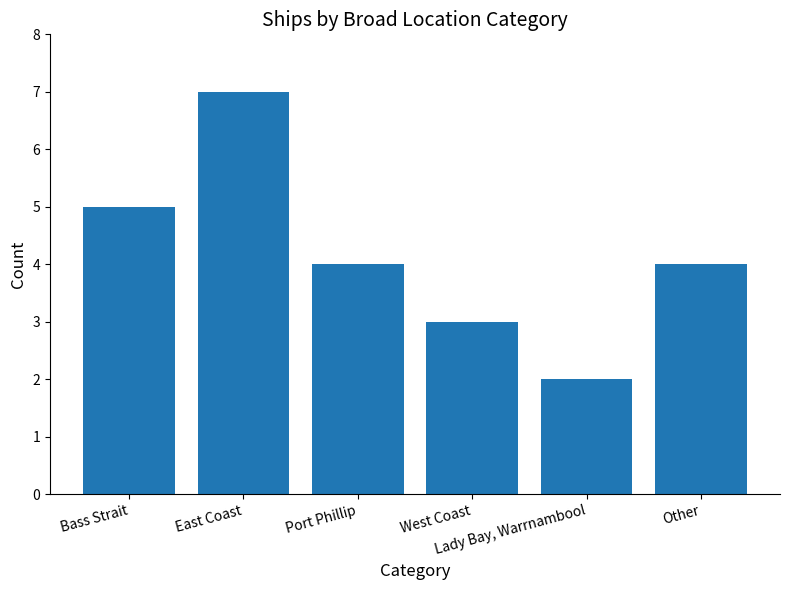

Where does the data first go above 4?

Bass Strait